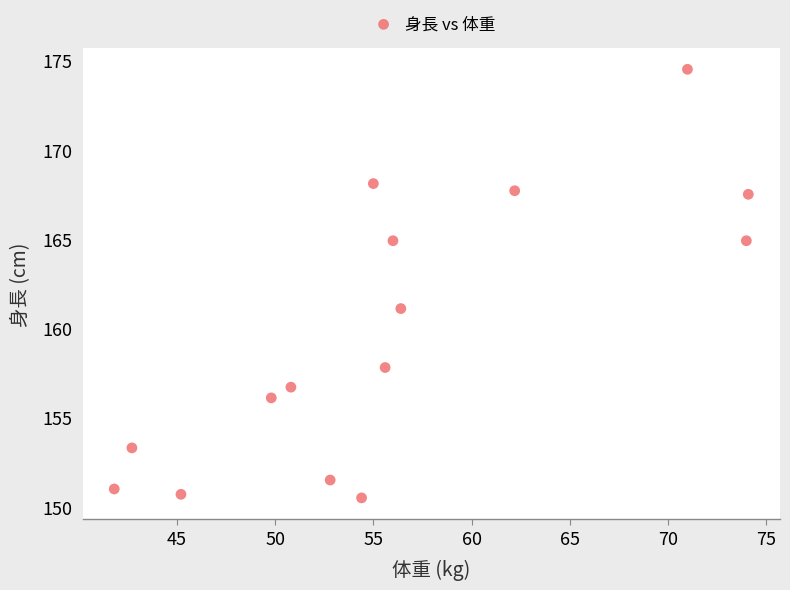

What is the range of Y values (max minus min)?

24.0